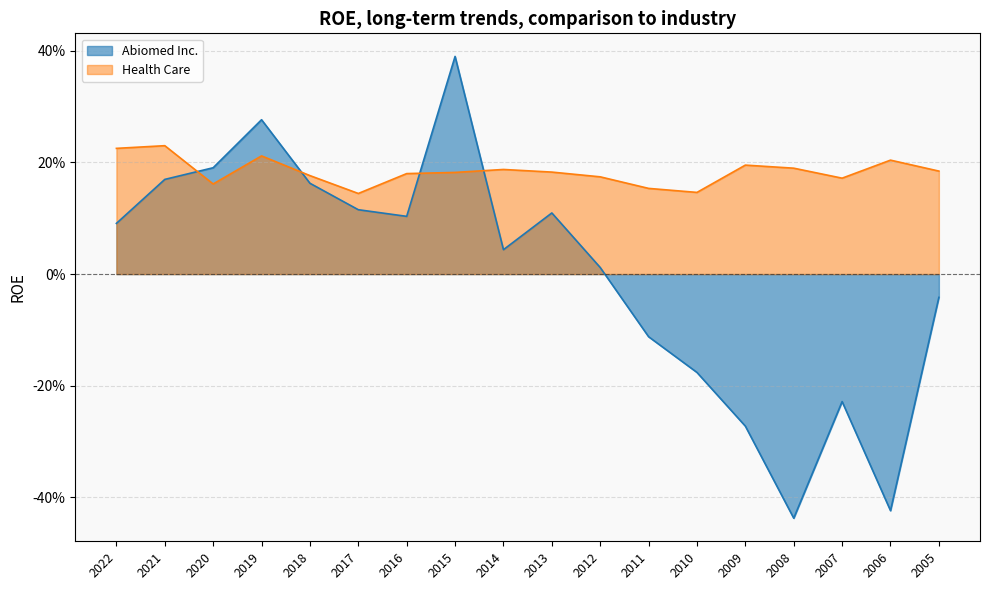

How many intersections are there between Abiomed Inc. and Health Care?

4